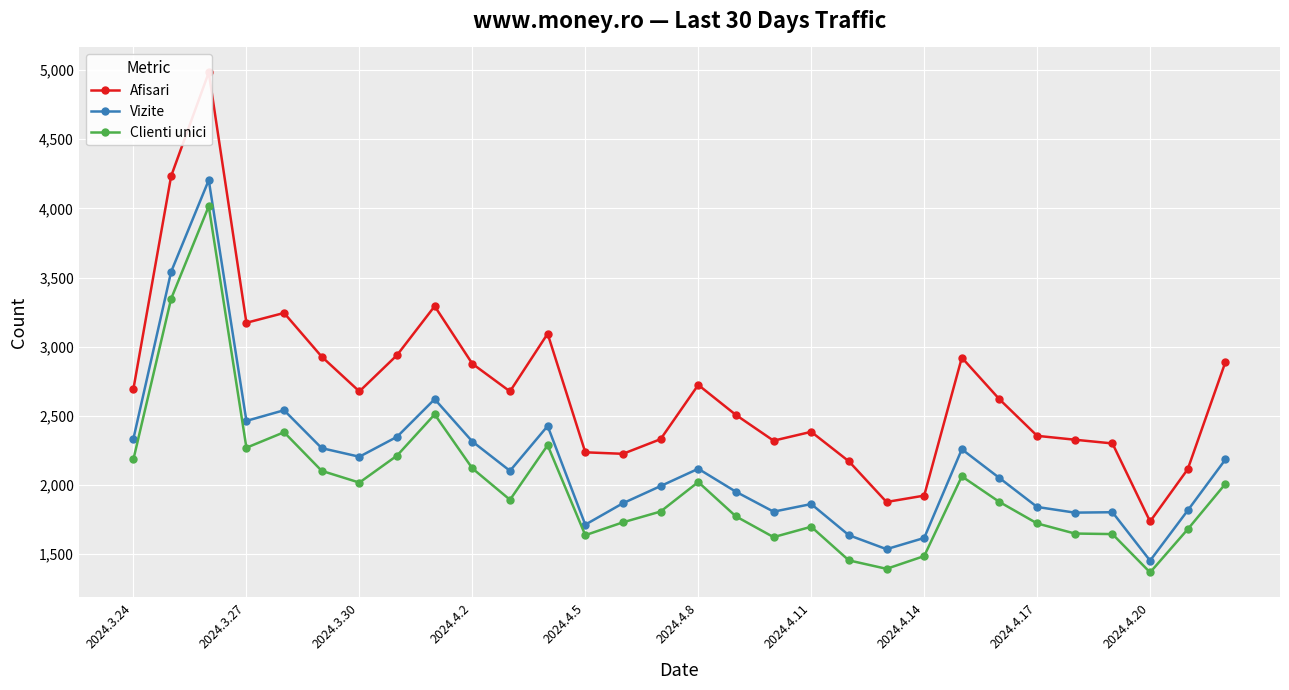

What is the difference between the maximum and minimum values in the Afisari series?

3245